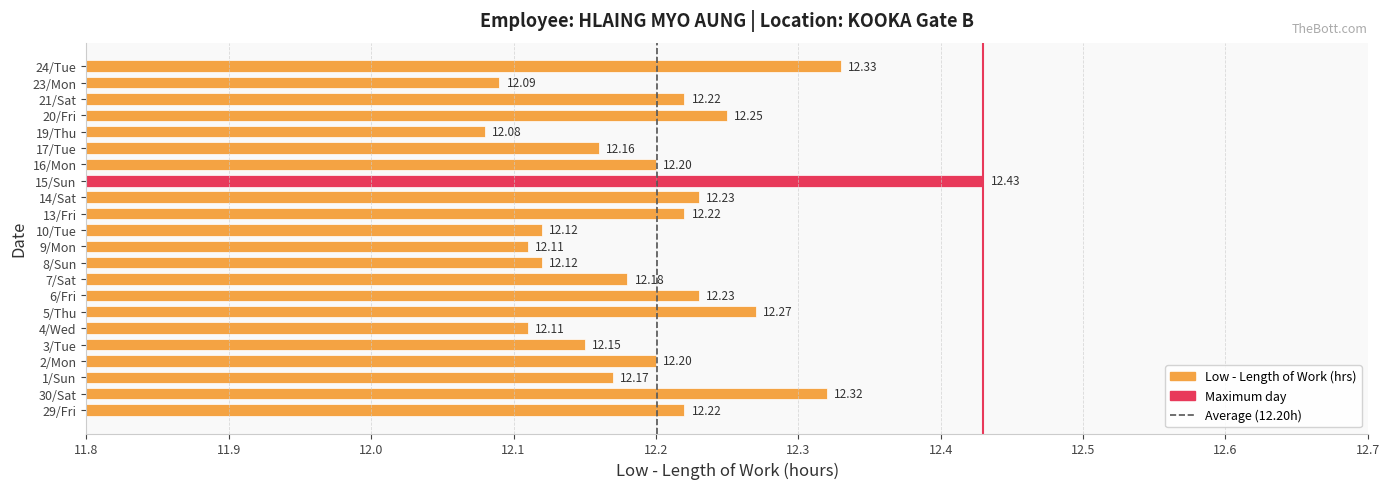

What is the sum of all values?

268.4